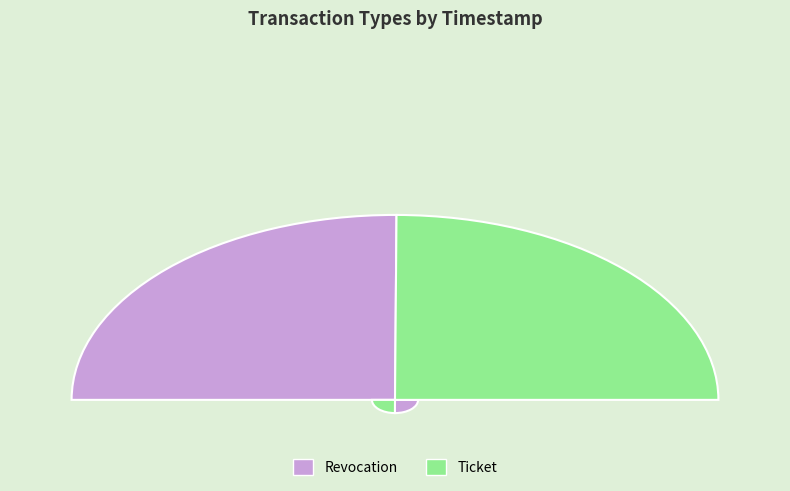

How many segments does this pie chart have?

2